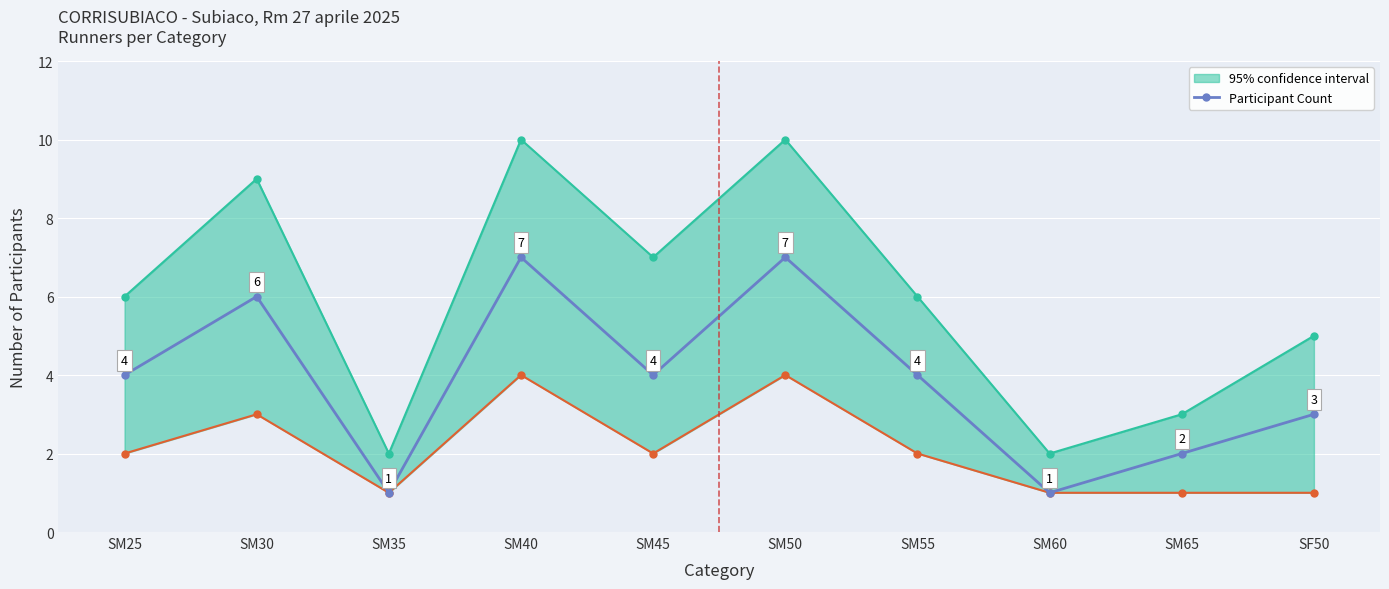

What is the greatest value displayed?

7